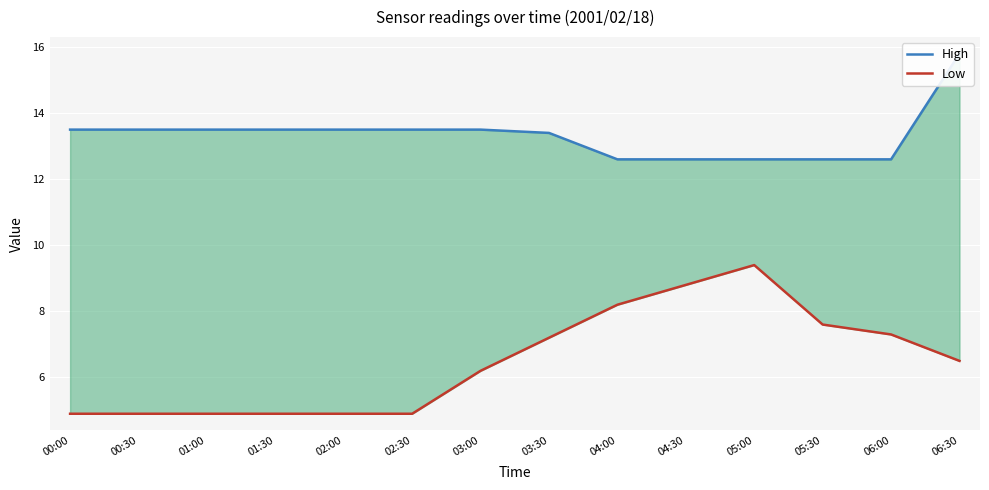

Is it true that Low equals 15.5 at 04:30?

False